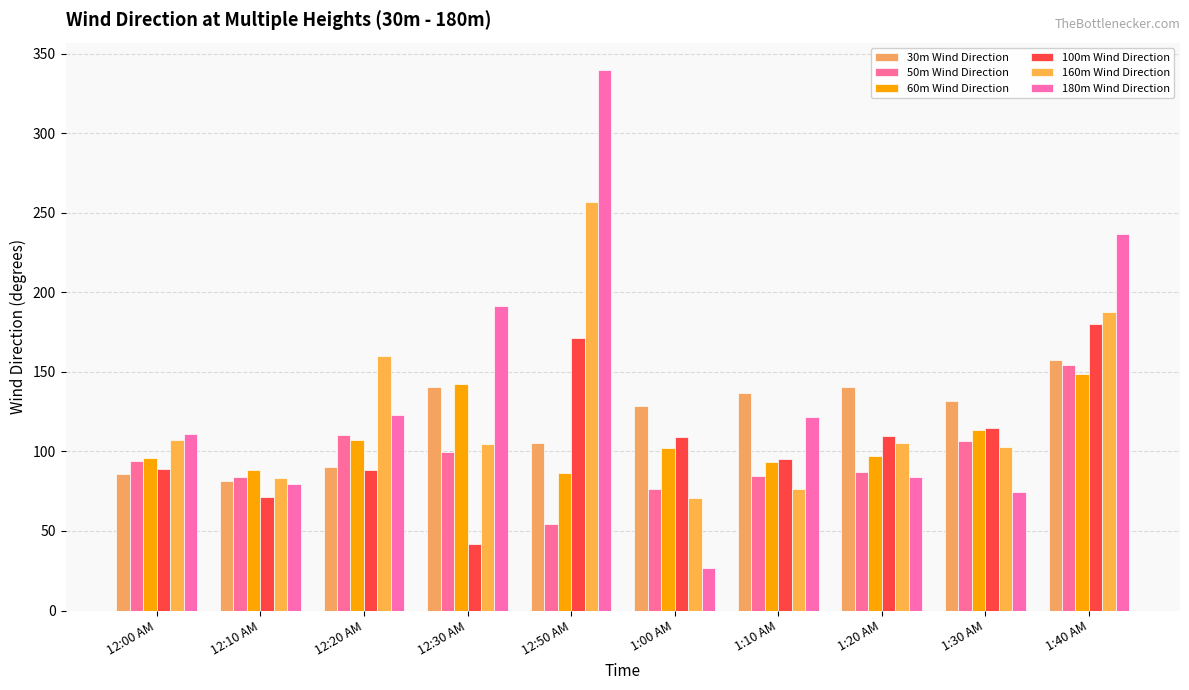

At which category is the sum across all series the highest?

1:40 AM